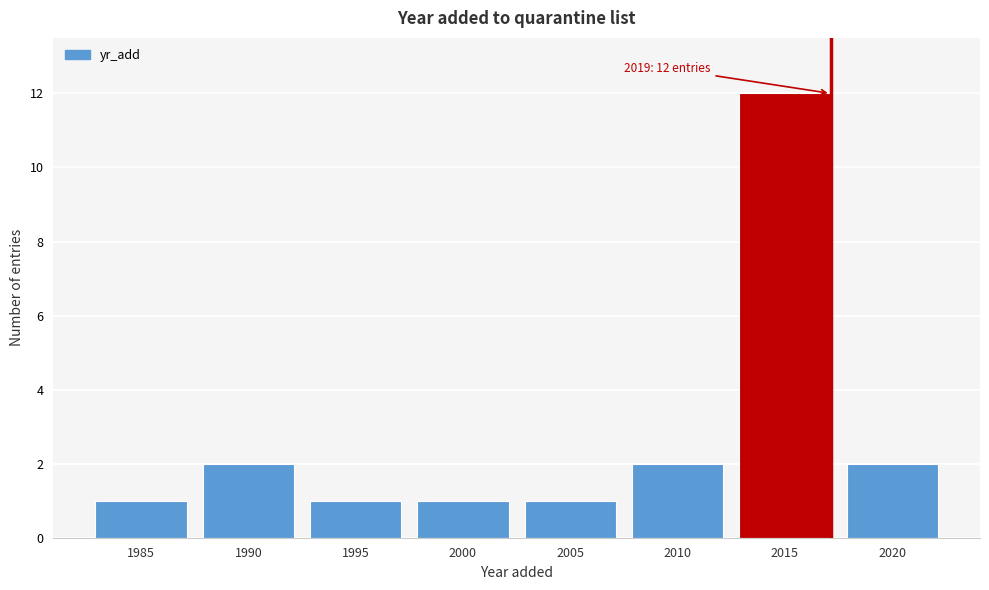

Reading right to left, transcribe all the data shown in this chart.

2	12	2	1	1	1	2	1